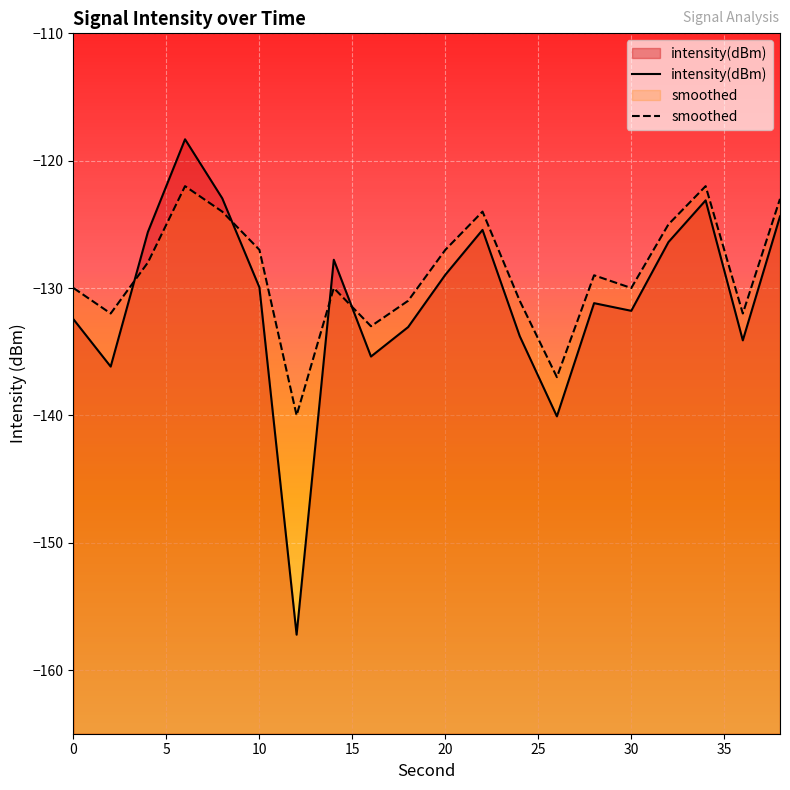

At how many categories does at least one series exceed -122?

1